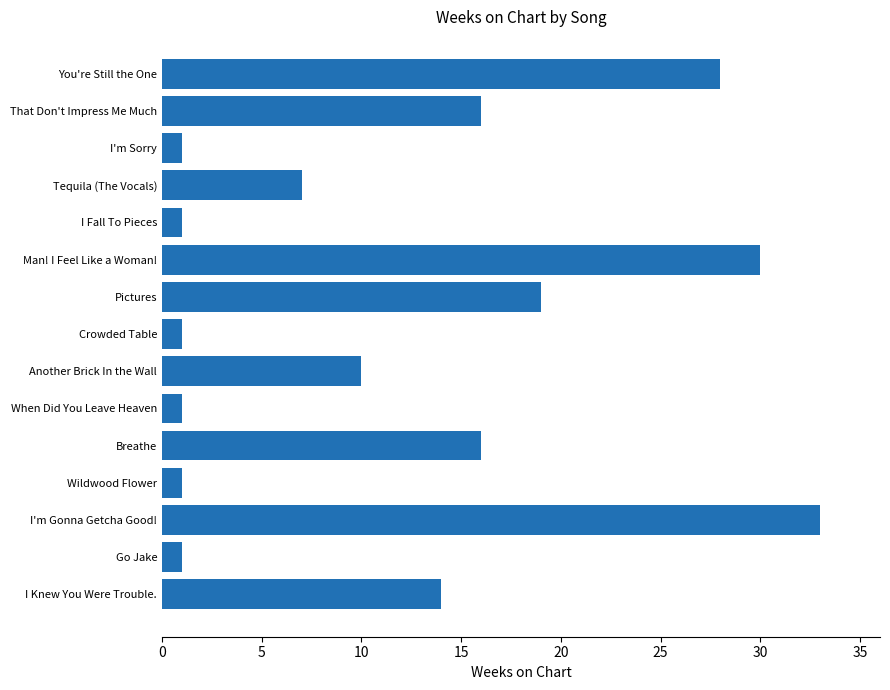

Which has a higher value, You're Still the One or That Don't Impress Me Much?

You're Still the One